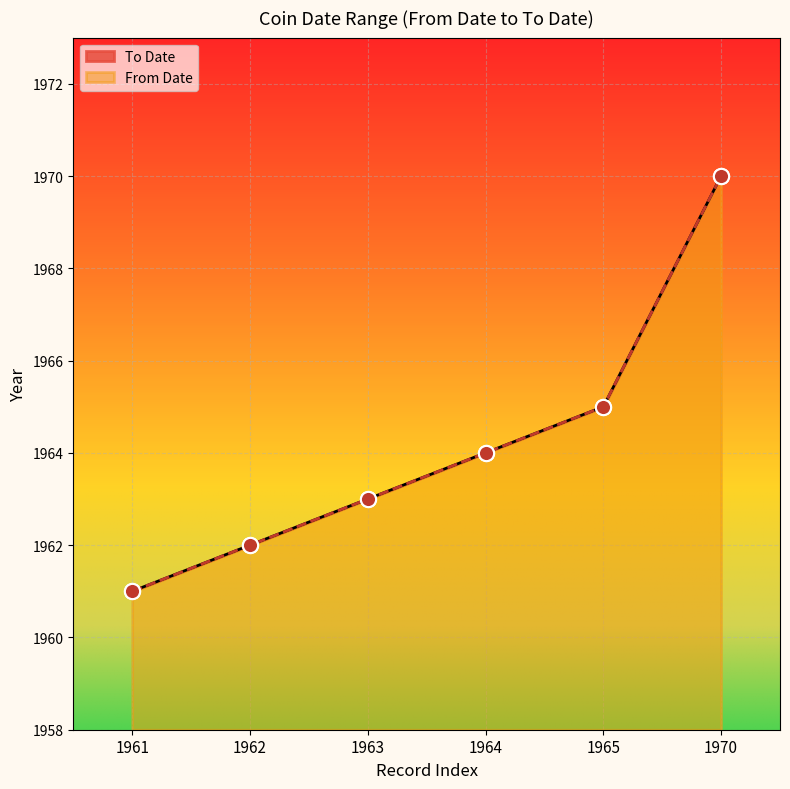

Which series has the largest total across all categories?

From Date